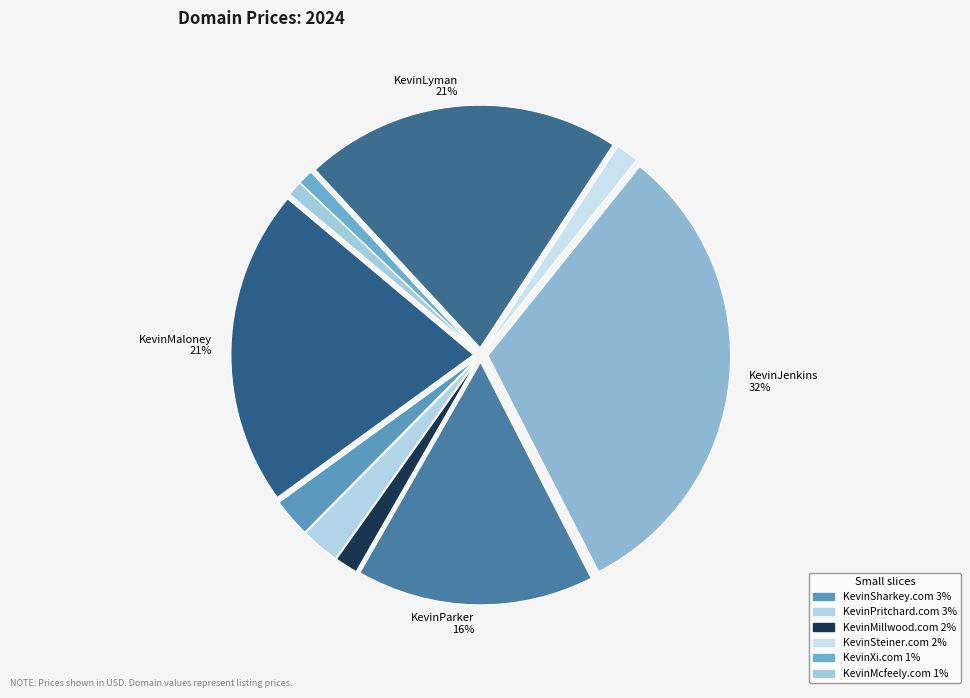

How many slices are in this pie chart?

10